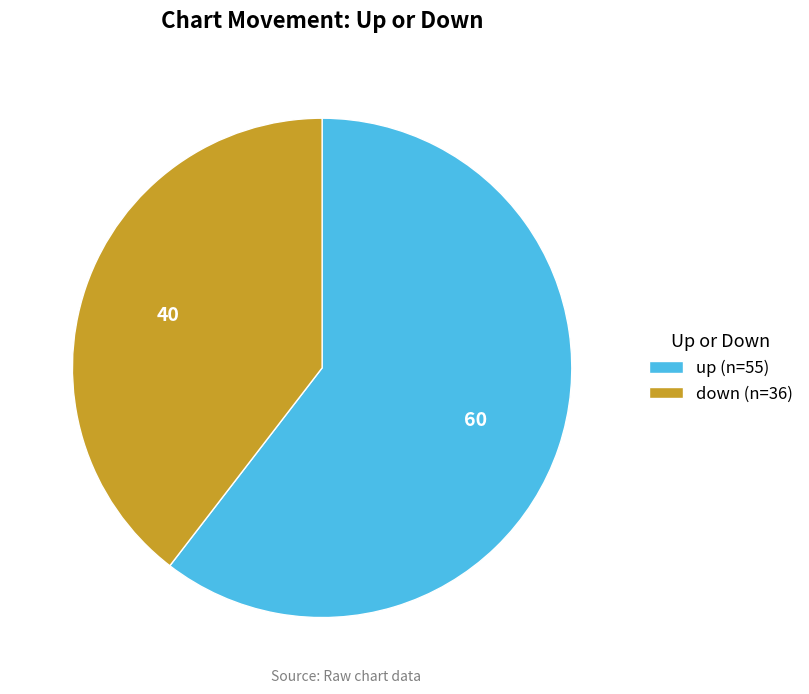

Is the sum of up (n=55) and down (n=36) greater than half?

Yes